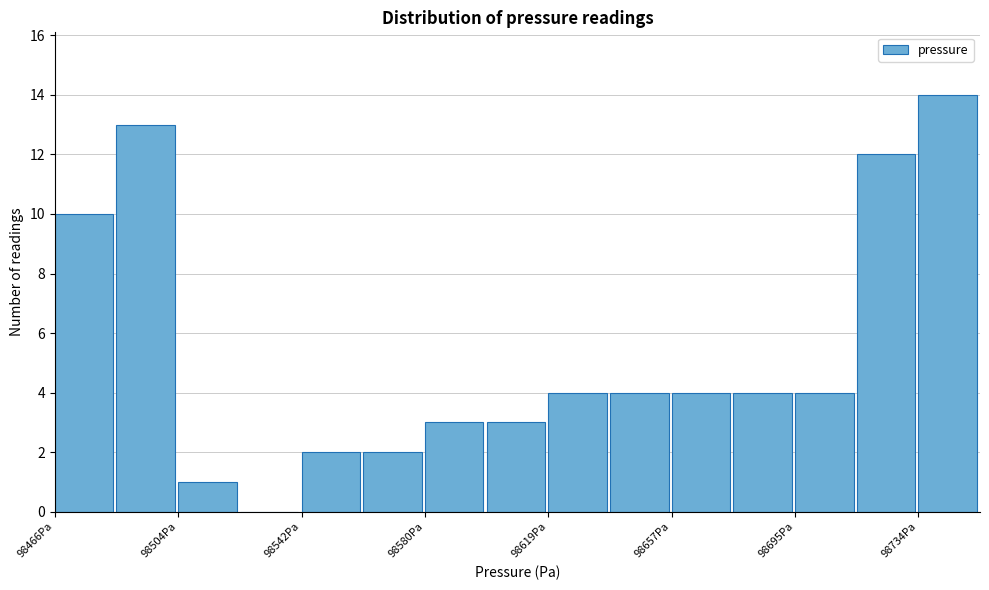

Around what value on the x-axis is the tallest bar? Give the approximate position of its centre, as read against the axis.

98745